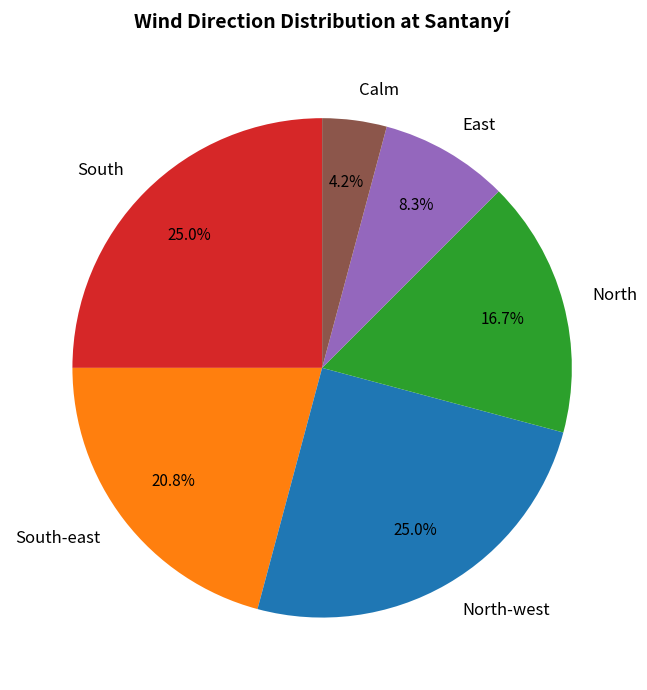

How many slices are in this pie chart?

6